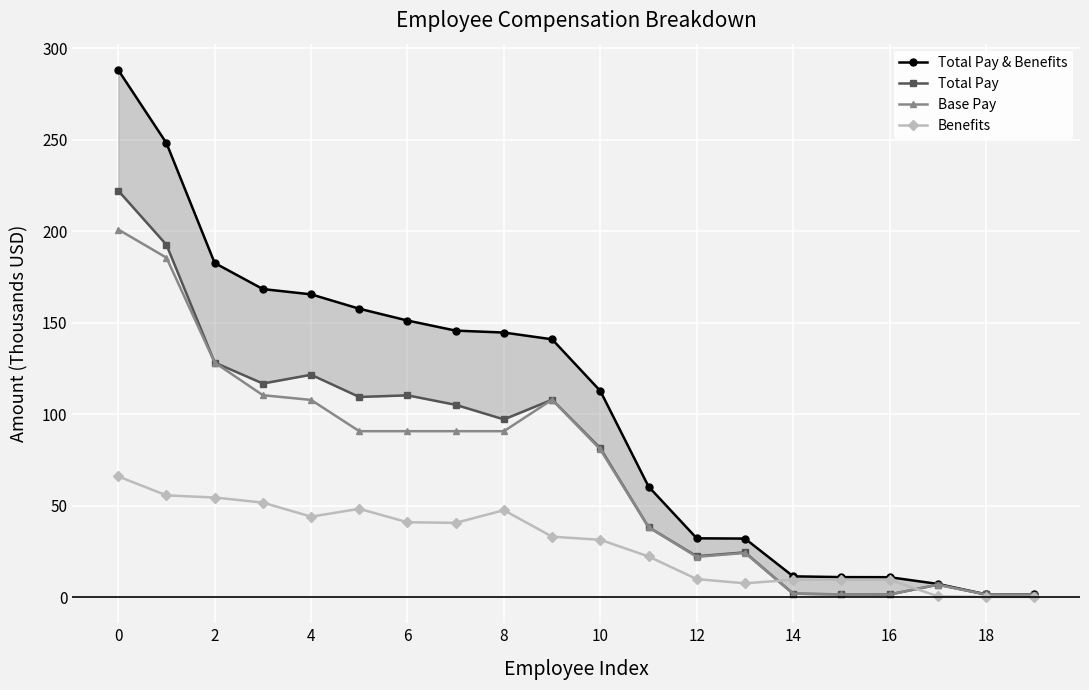

Reading left to right, extract all data points from this chart.

Total Pay & Benefits: 288.2	248.2	182.7	168.4	165.5	157.7	151.2	145.7	144.6	140.9	112.7	60.4	32.1	32.0	11.3	10.9	10.9	7.2	1.5	1.4
Total Pay: 222.2	192.6	128.2	116.8	121.6	109.4	110.3	105.1	97.1	107.9	81.4	38.2	22.3	24.5	1.9	1.4	1.4	6.8	1.4	1.4
Base Pay: 201.0	185.6	128.2	110.4	107.8	90.7	90.7	90.7	90.7	107.9	80.7	38.2	22.0	24.1	1.9	1.4	1.4	6.8	1.4	1.4
Benefits: 66.0	55.6	54.4	51.7	44.0	48.3	40.9	40.6	47.5	33.0	31.3	22.2	9.8	7.5	9.5	9.5	9.5	0.4	0.1	0.1